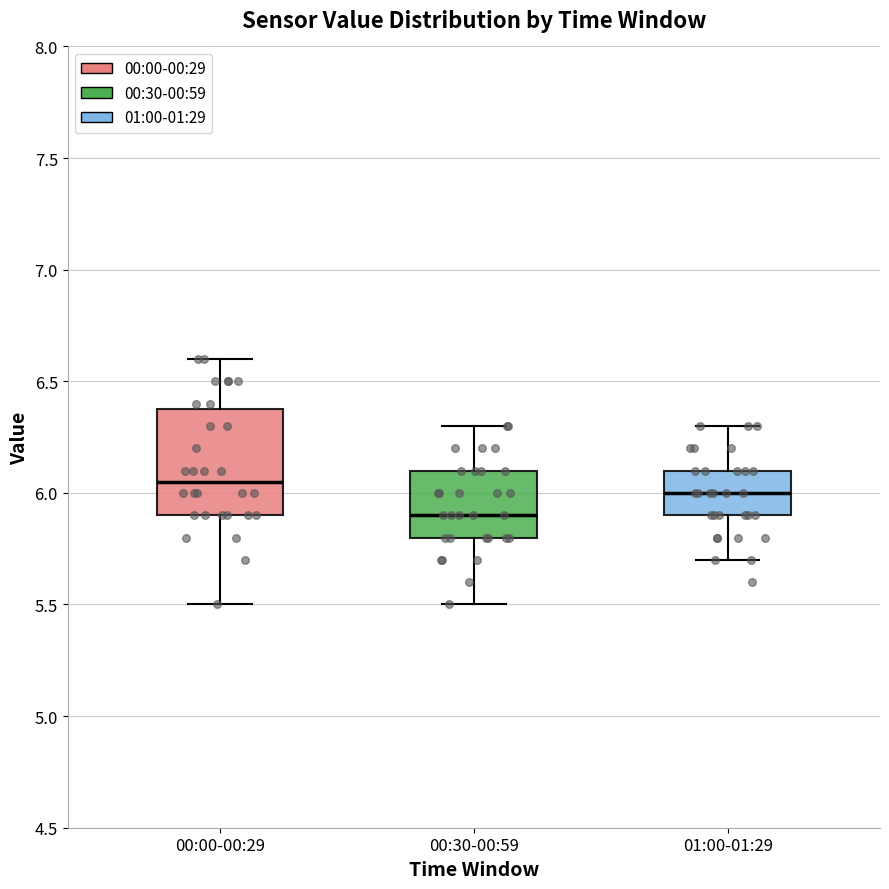

Where is the lower edge of the box for 01:00-01:29 on the y-axis? The values are not printed on the chart, so give them approximately, as read against the axis.

5.90